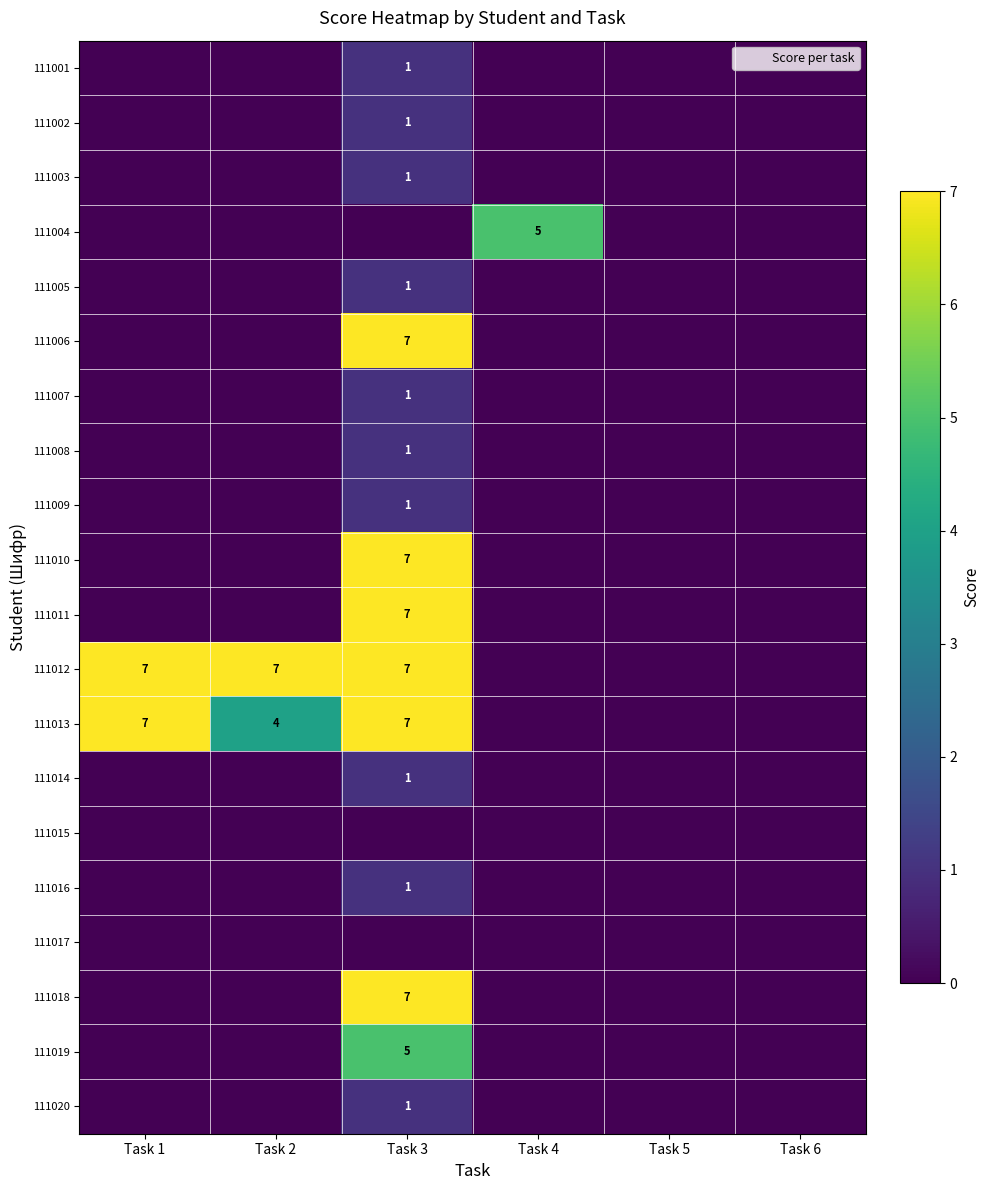

The value of 111020 at Task 3 is 1. True or false?

True